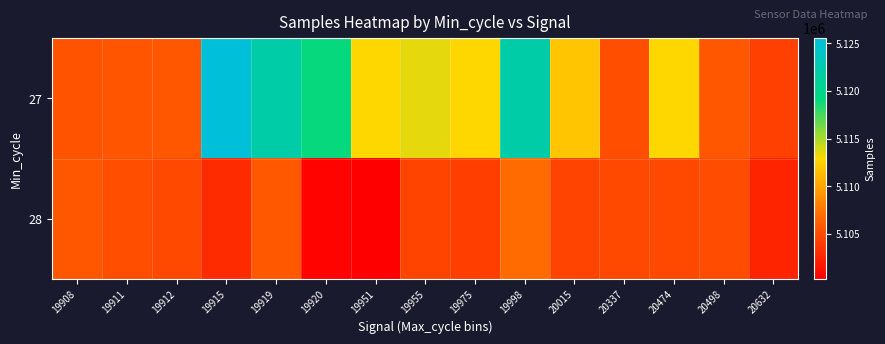

How many distinct data groups are displayed?

2